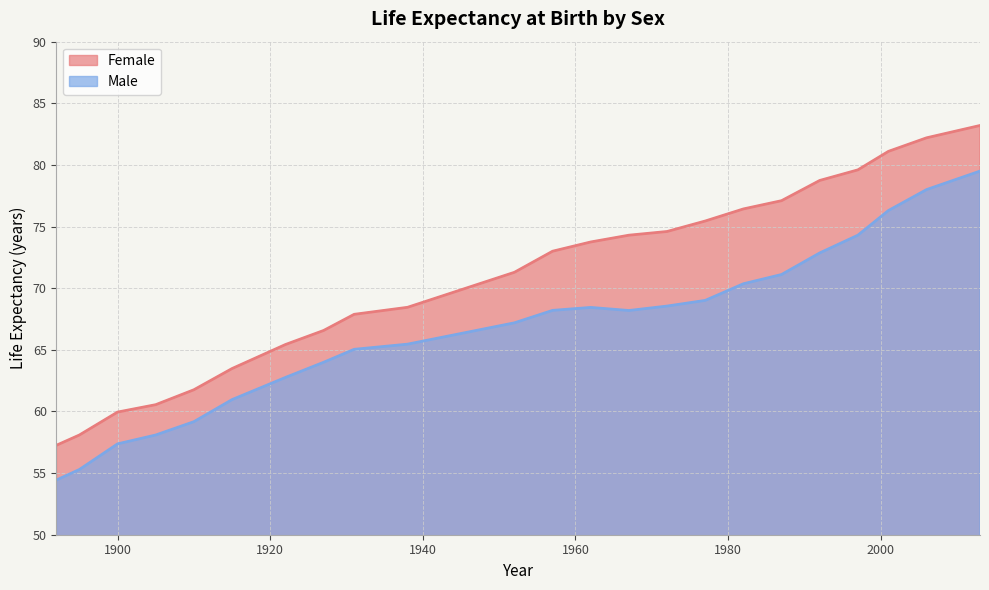

True or false: Female and Male intersect in this chart.

False